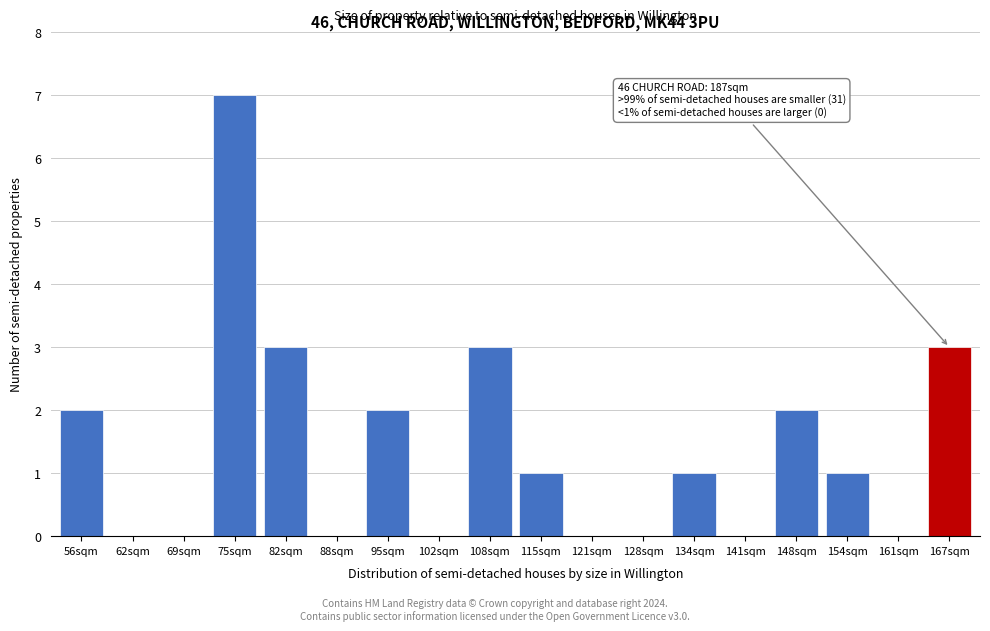

Reading right to left, transcribe all the data shown in this chart.

167sqm=3	161sqm=0	154sqm=1	148sqm=2	141sqm=0	134sqm=1	128sqm=0	121sqm=0	115sqm=1	108sqm=3	102sqm=0	95sqm=2	88sqm=0	82sqm=3	75sqm=7	69sqm=0	62sqm=0	56sqm=2